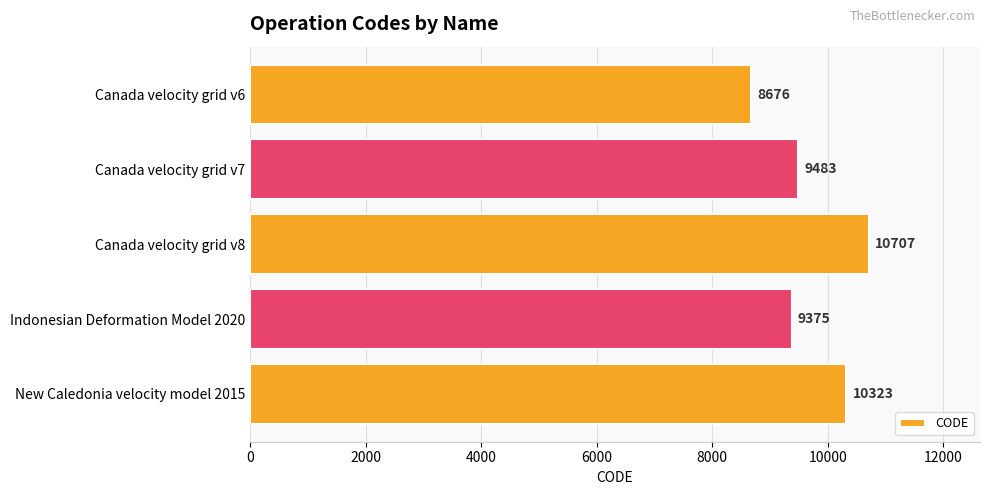

The value at Canada velocity grid v7 is 13440. True or false?

False